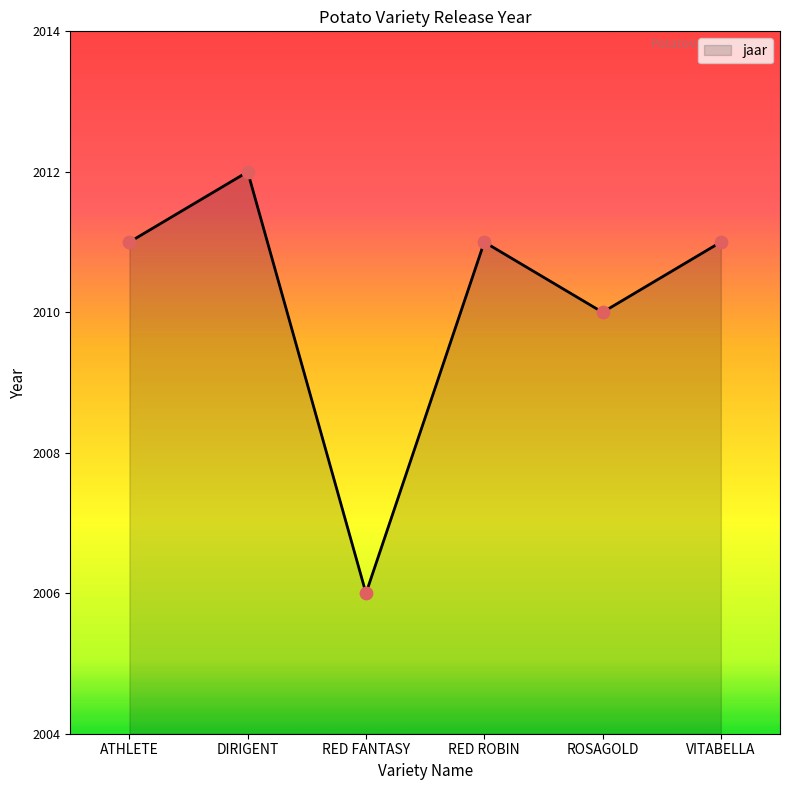

What is the change in value from ATHLETE to DIRIGENT?

+1